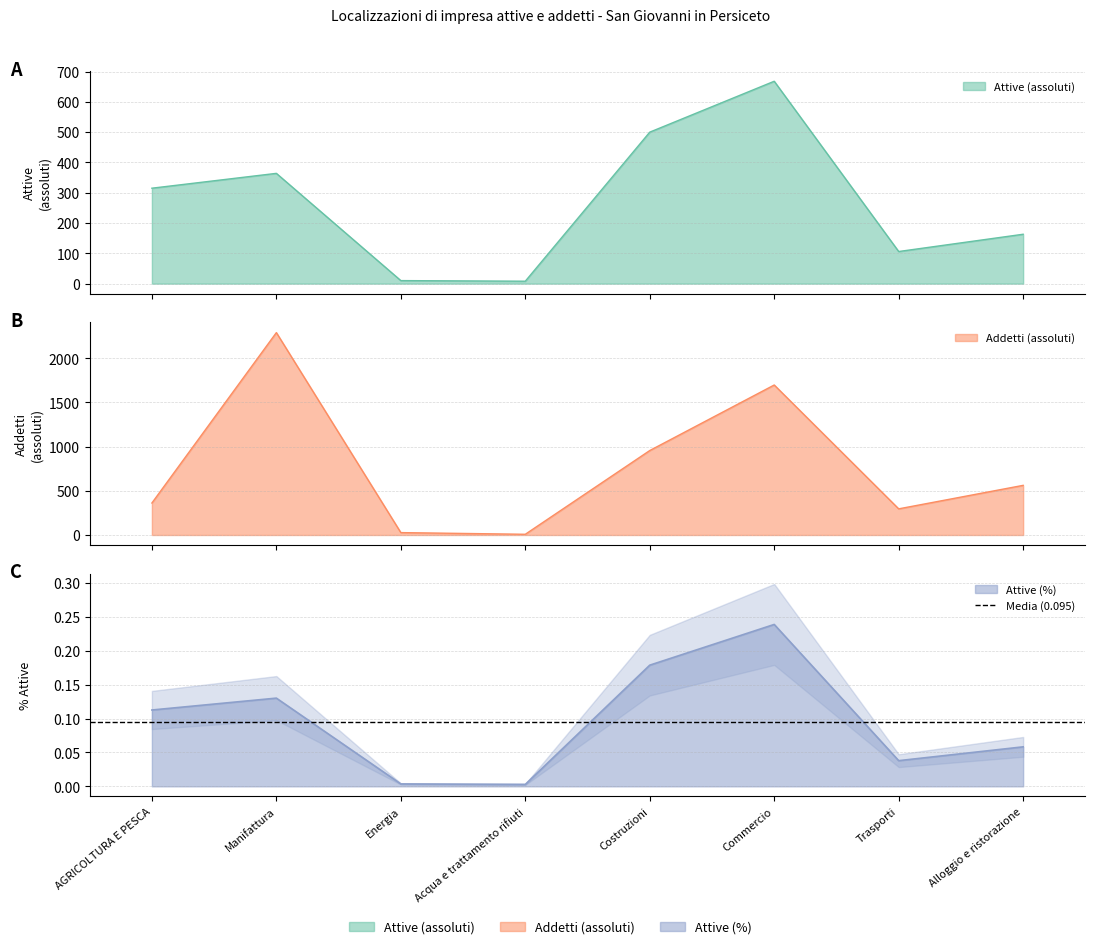

True or false: Addetti (assoluti) has more than 2 points higher than both neighbors.

False